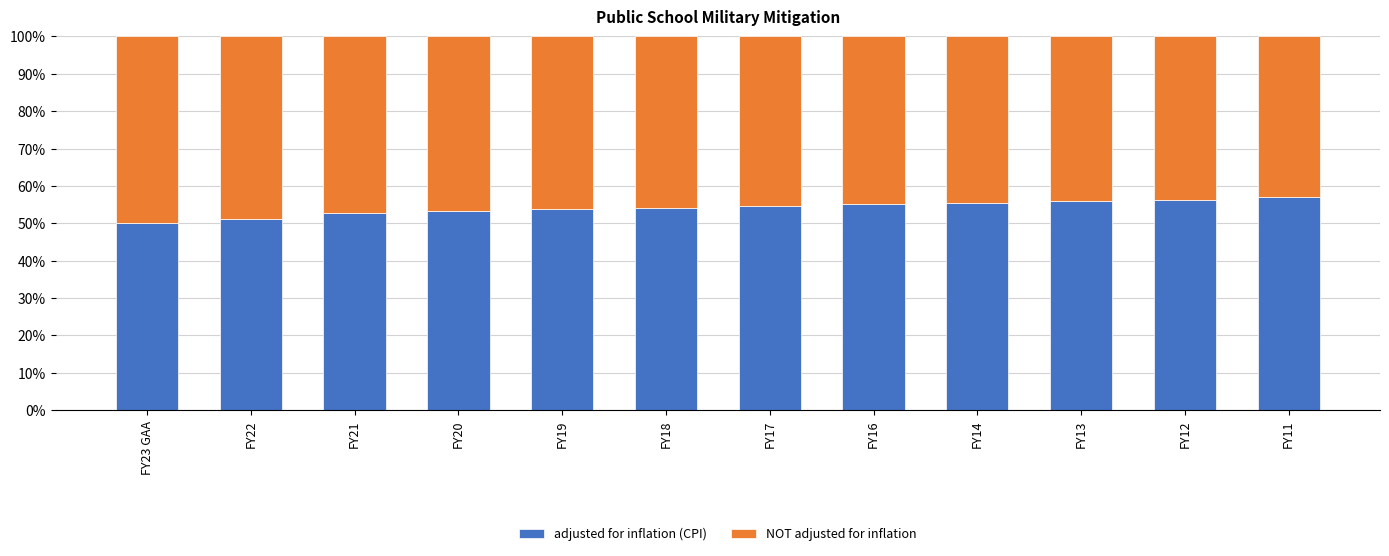

What is the minimum value for adjusted for inflation (CPI)?

50.0